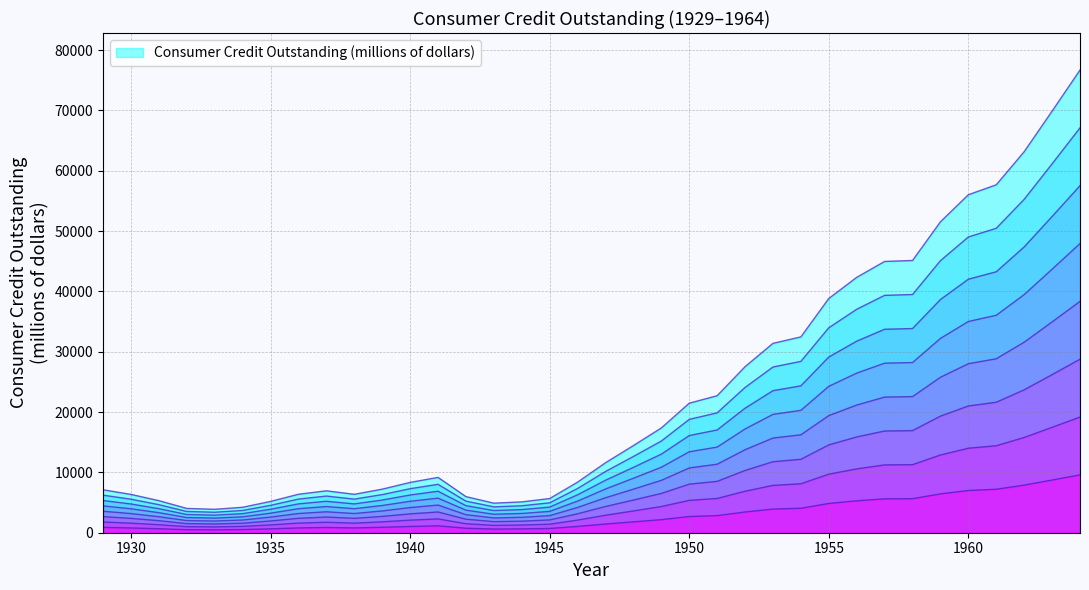

Where is the data nearest to the value 40292?

1955